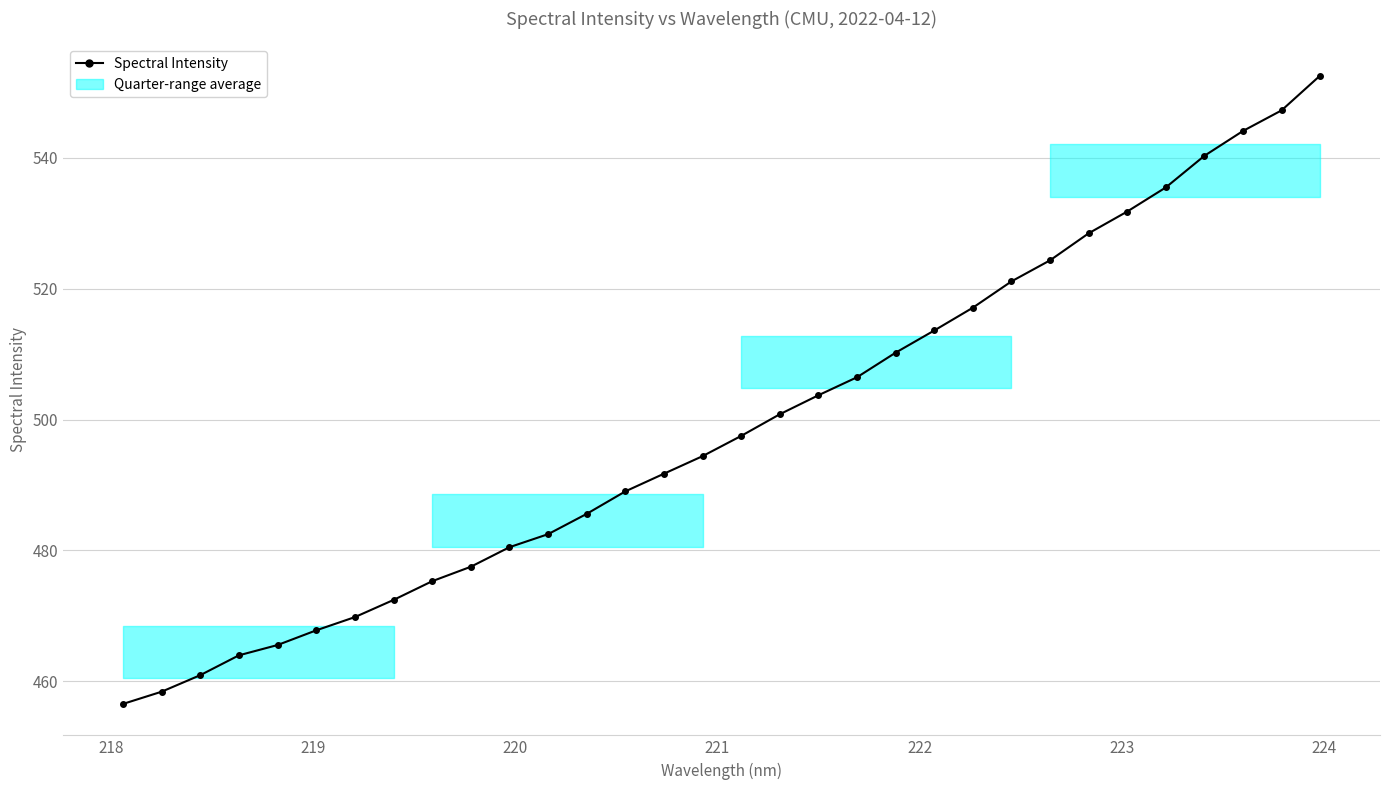

How many lines are shown in the chart?

1